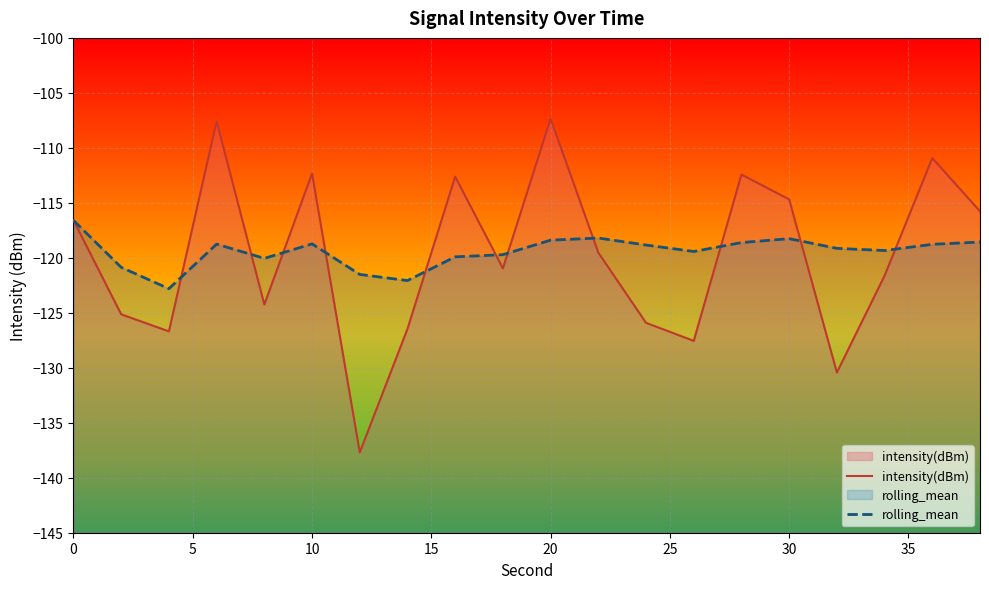

Rank the series at 30 from lowest to highest value.

rolling_mean, intensity(dBm)